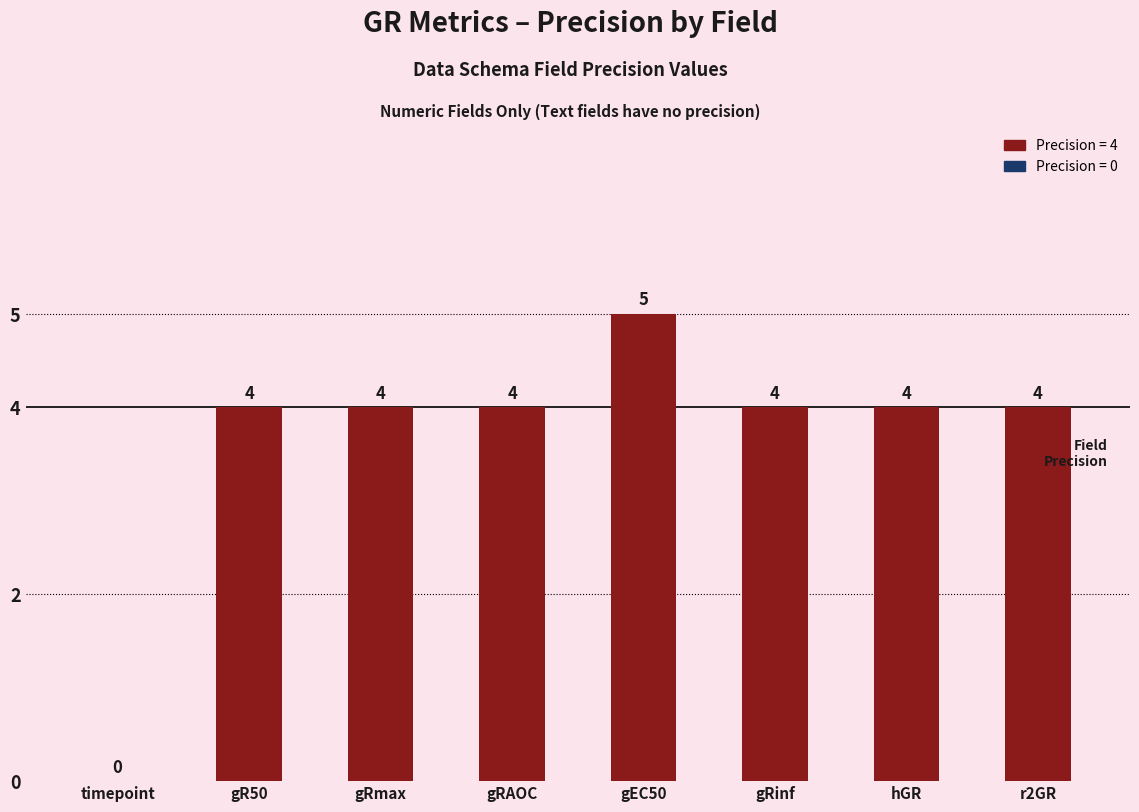

At which category does the chart reach its peak across all series?

gEC50